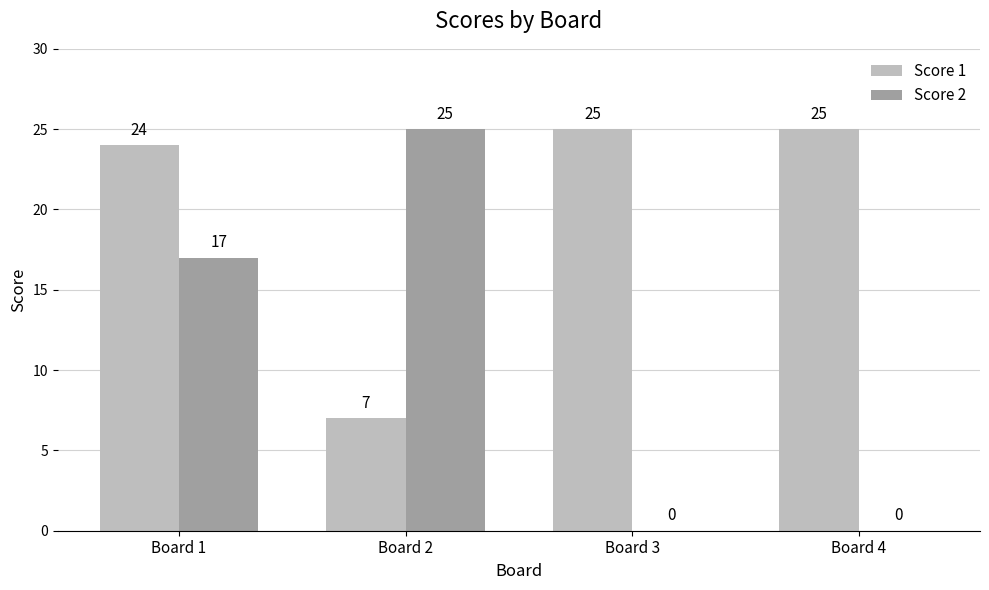

Is it true that Score 2 equals 0 at Board 4?

True